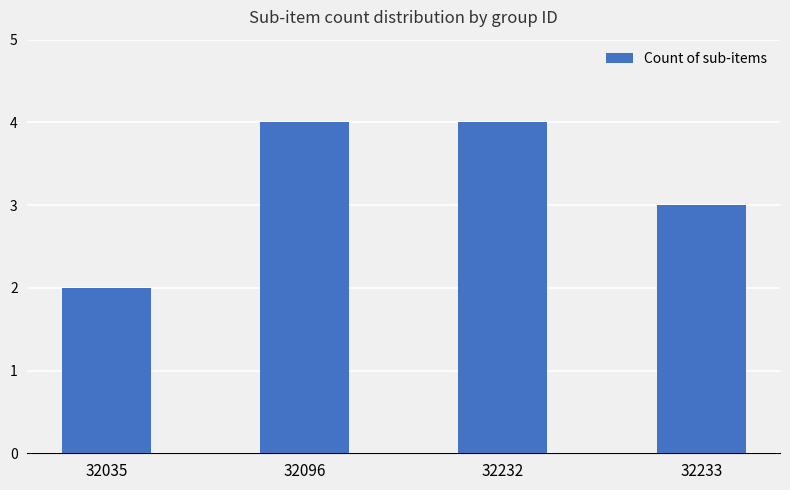

True or false: the data shows 3 at 32233.

True